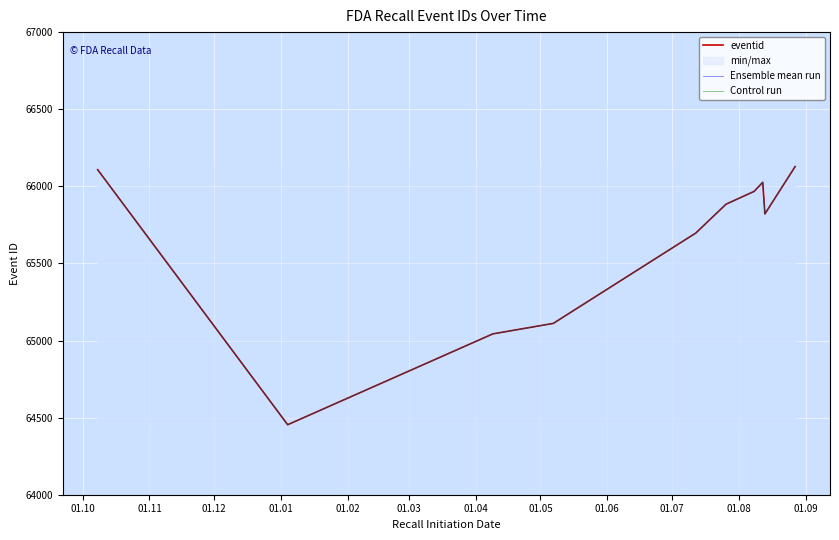

At 01.01, list the series in order from smallest to largest.

eventid, Ensemble mean run, Control run